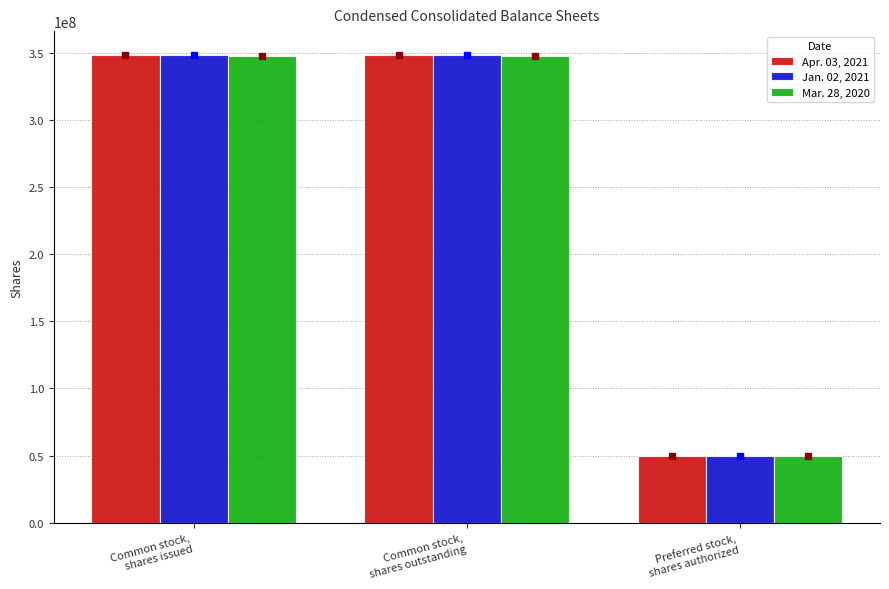

What is the difference between the maximum and minimum values in the Mar. 28, 2020 series?

298035310